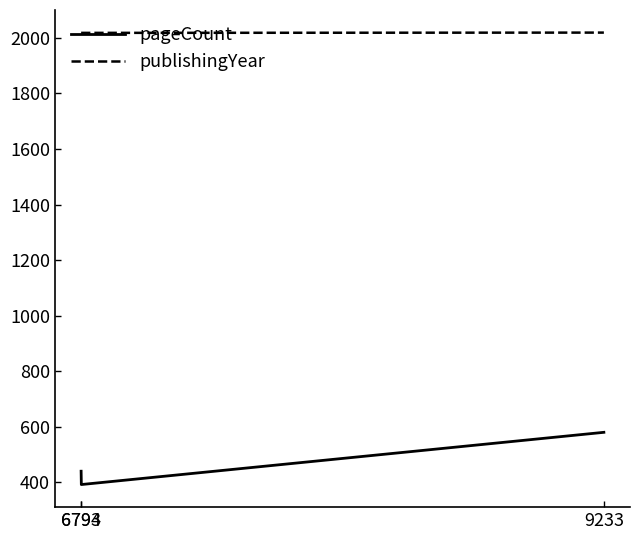

Rank the series at 9233 from lowest to highest value.

pageCount, publishingYear